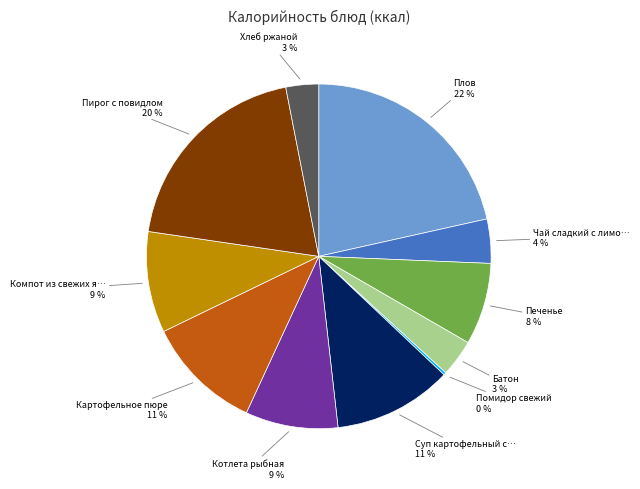

To the nearest percent, what is the average slice percentage?

9%